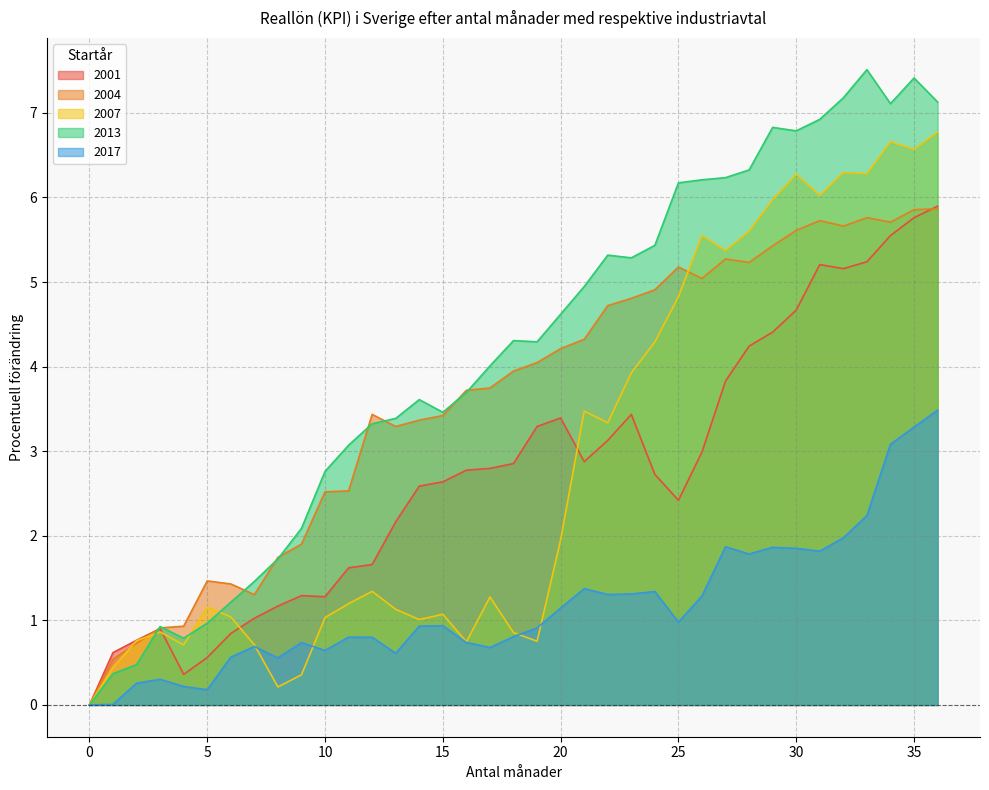

What is the highest value of the 2007 series?

6.8